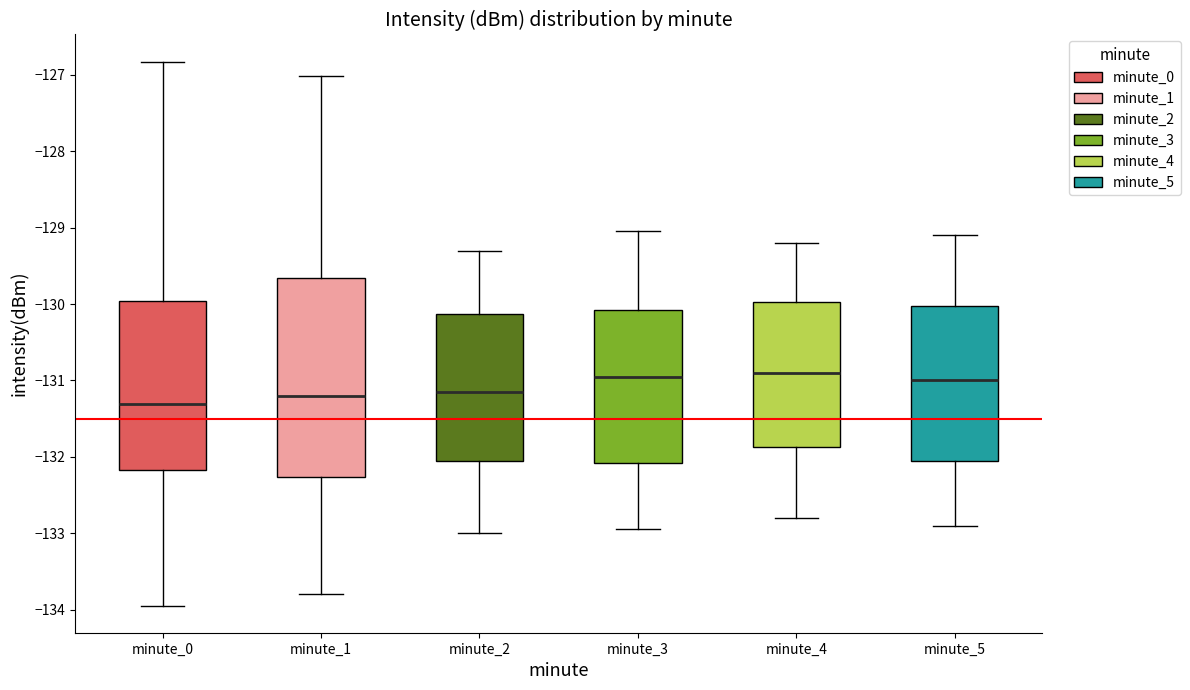

Reading left to right, transcribe this box plot: for each box, give where its median line is, the range the box spans, and where its two whiskers end, as read against the y-axis. The values are not printed on the chart, so give them approximately, as read against the axis.

minute_0: median -131.3, box -132.2 to -130.0, whiskers -133.9 to -126.8
minute_1: median -131.2, box -132.3 to -129.7, whiskers -133.8 to -127.0
minute_2: median -131.1, box -132.0 to -130.1, whiskers -133.0 to -129.3
minute_3: median -130.9, box -132.1 to -130.1, whiskers -132.9 to -129.0
minute_4: median -130.9, box -131.9 to -130.0, whiskers -132.8 to -129.2
minute_5: median -131.0, box -132.0 to -130.0, whiskers -132.9 to -129.1